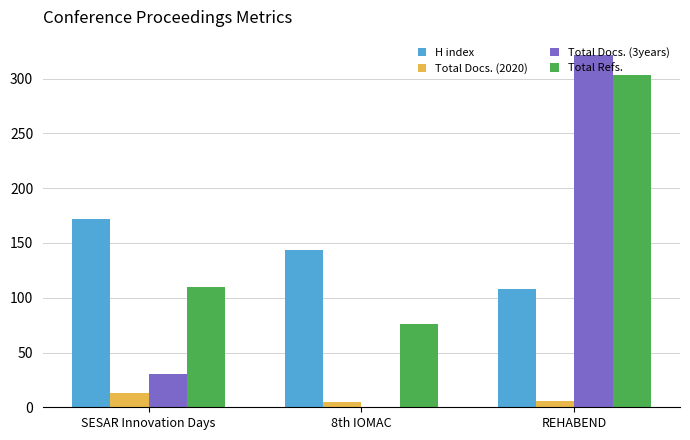

True or false: Total Refs. has a value of 167 at SESAR Innovation Days.

False